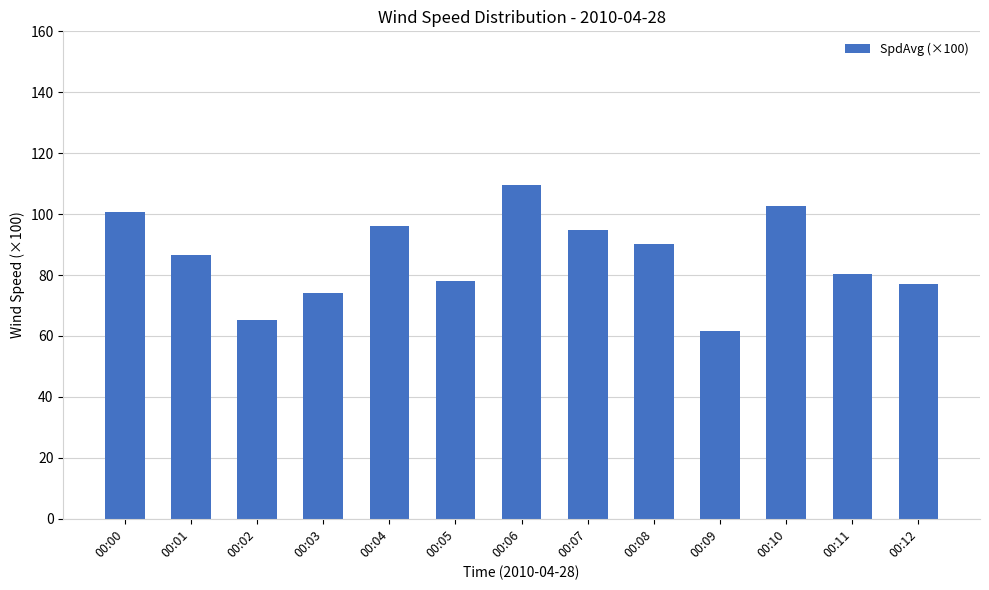

Reading left to right, list all the values displayed in this chart.

00:00=100.7	00:01=86.6	00:02=65.3	00:03=74.0	00:04=96.2	00:05=77.9	00:06=109.6	00:07=94.7	00:08=90.3	00:09=61.7	00:10=102.7	00:11=80.2	00:12=76.9